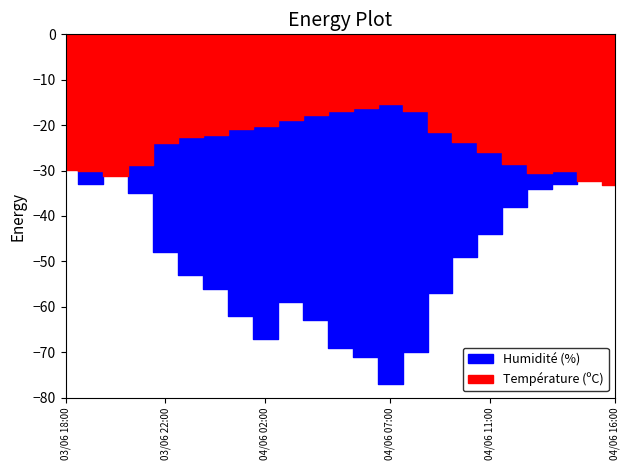

What is the total value across all series at 04/06 12:00?

66.6